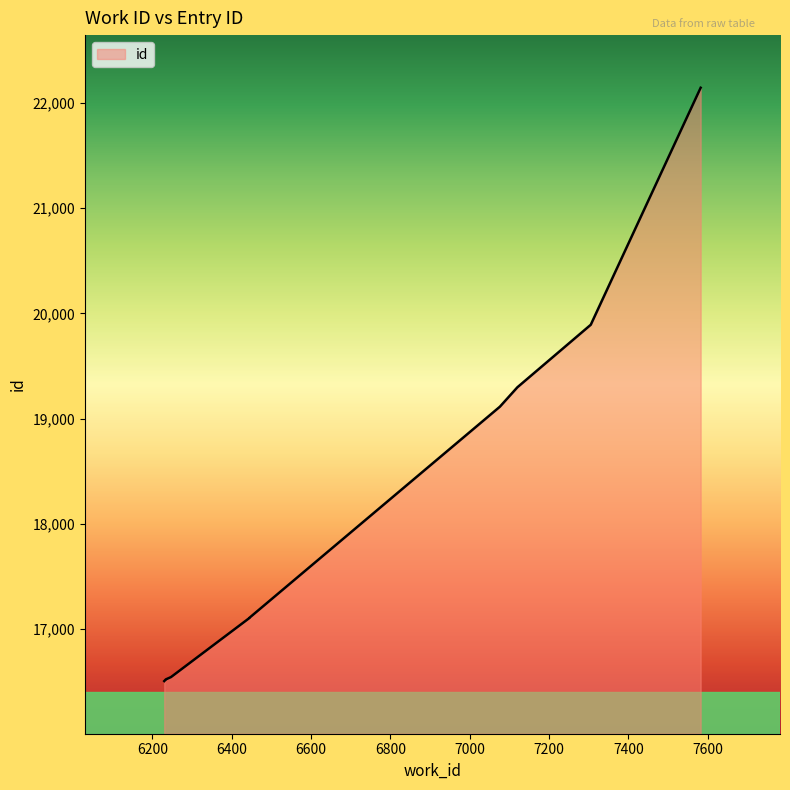

Rank the categories by value from highest to lowest.

7582, 7305, 7120, 7076, 6445, 6445, 6247, 6234, 6234, 6230